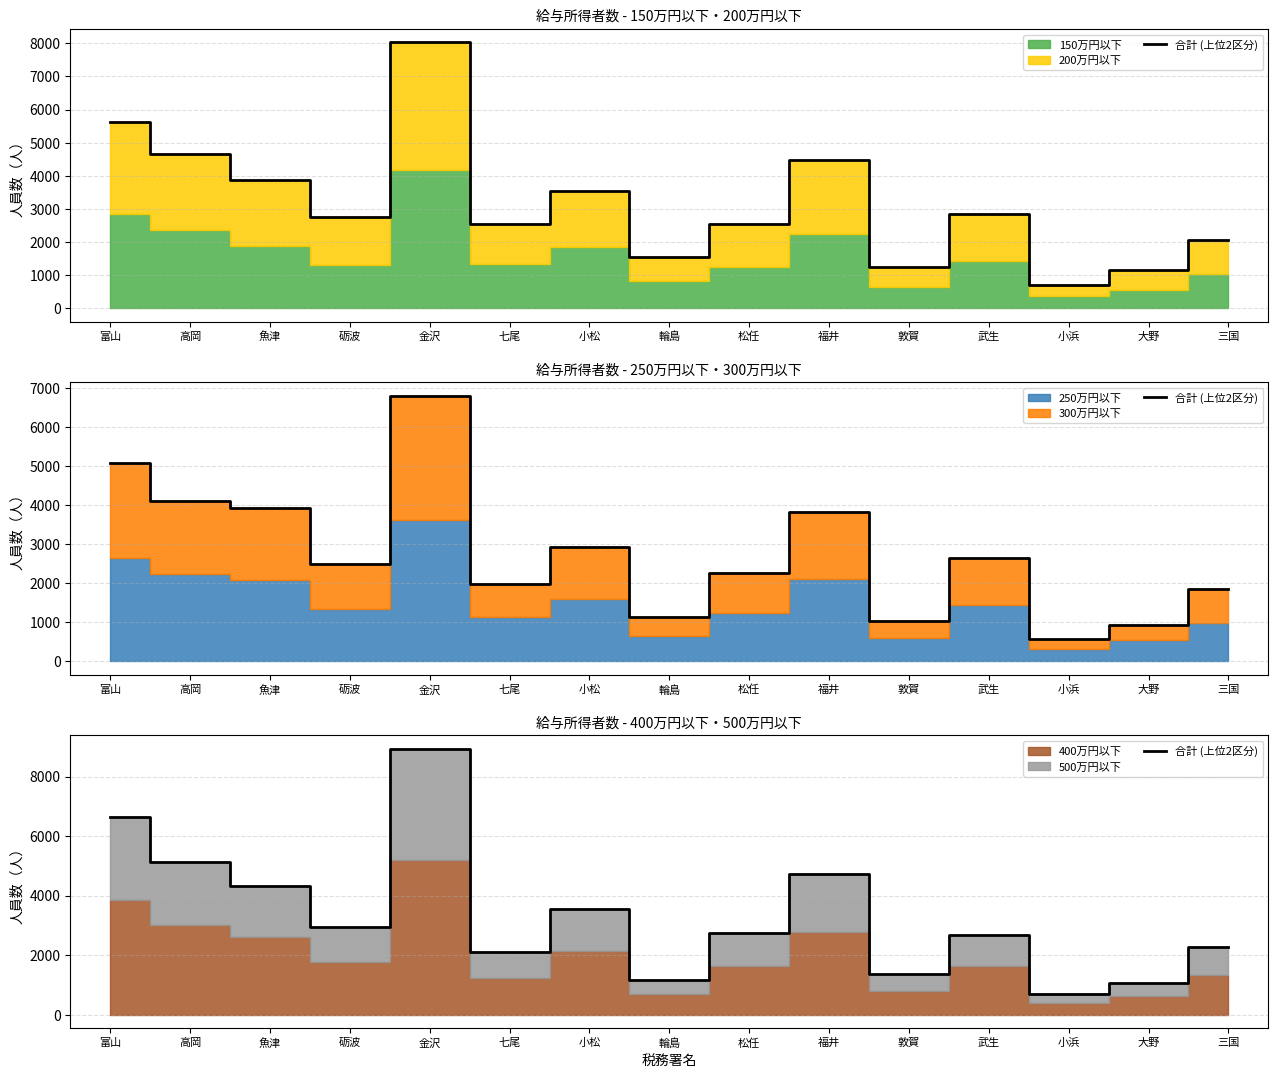

Between 魚津 and 七尾, which is larger?

魚津